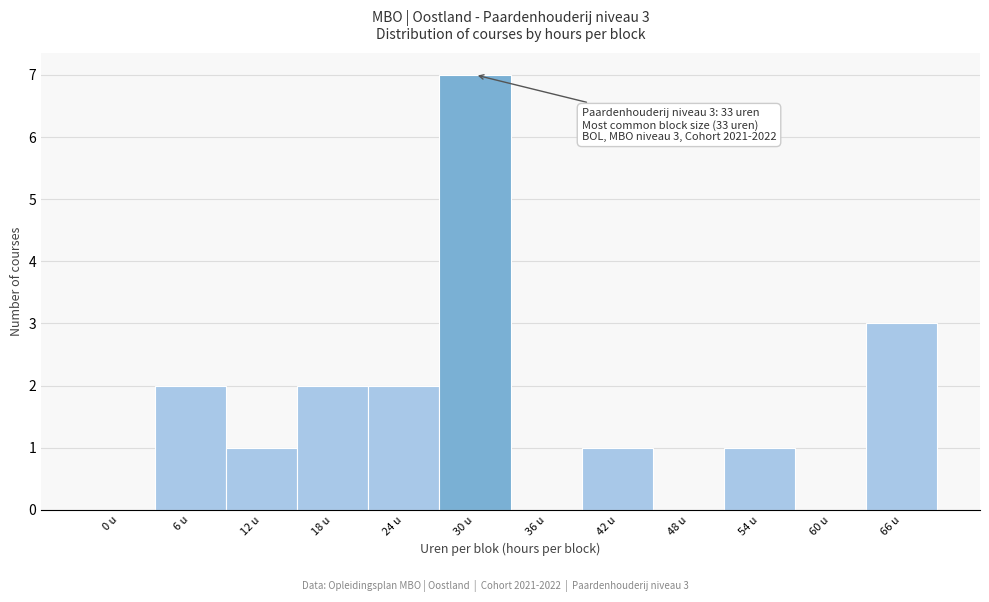

Reading left to right, extract all data points from this chart.

0 u=0	6 u=2	12 u=1	18 u=2	24 u=2	30 u=7	36 u=0	42 u=1	48 u=0	54 u=1	60 u=0	66 u=3